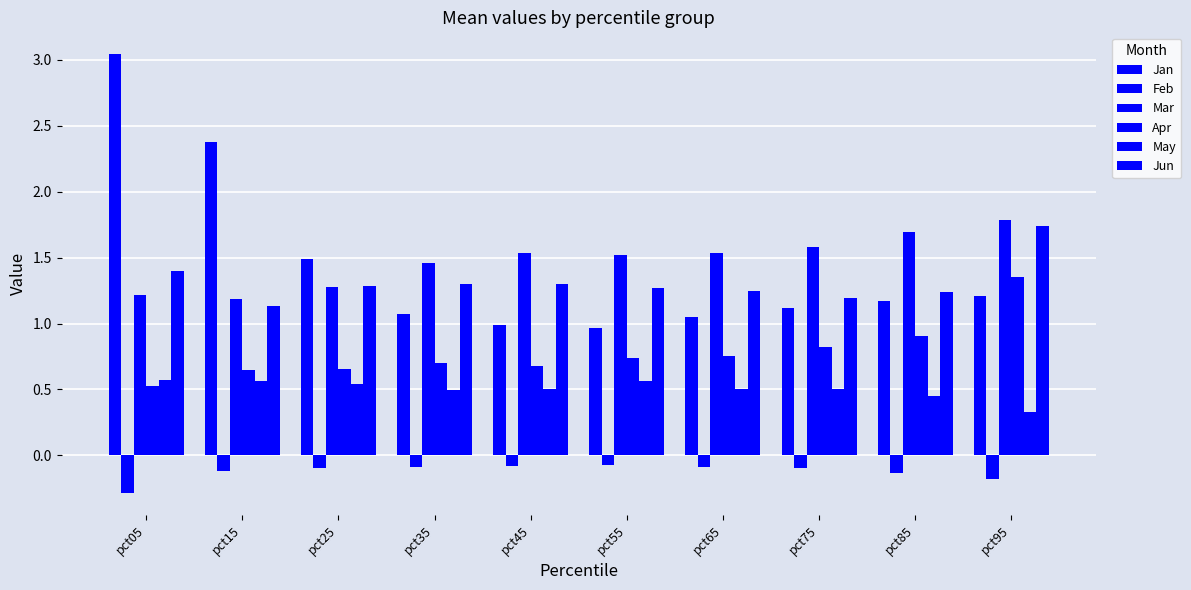

Which series has the widest spread of values?

Jan